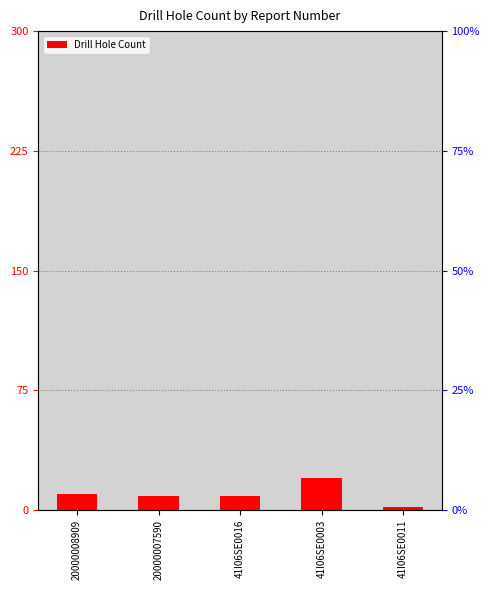

Rank the categories by value from lowest to highest.

41I06SE0011, 20000007590, 41I06SE0016, 20000008909, 41I06SE0003